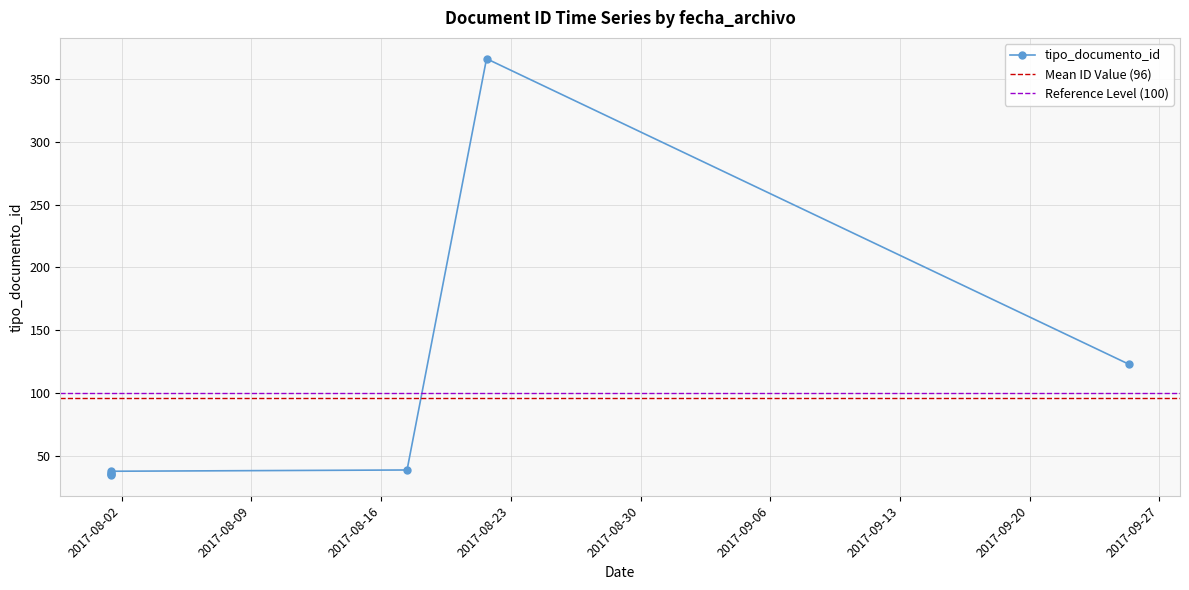

What is the change in value from 2017-08-01 10:40:00 to 2017-08-01 10:29:51?

-1